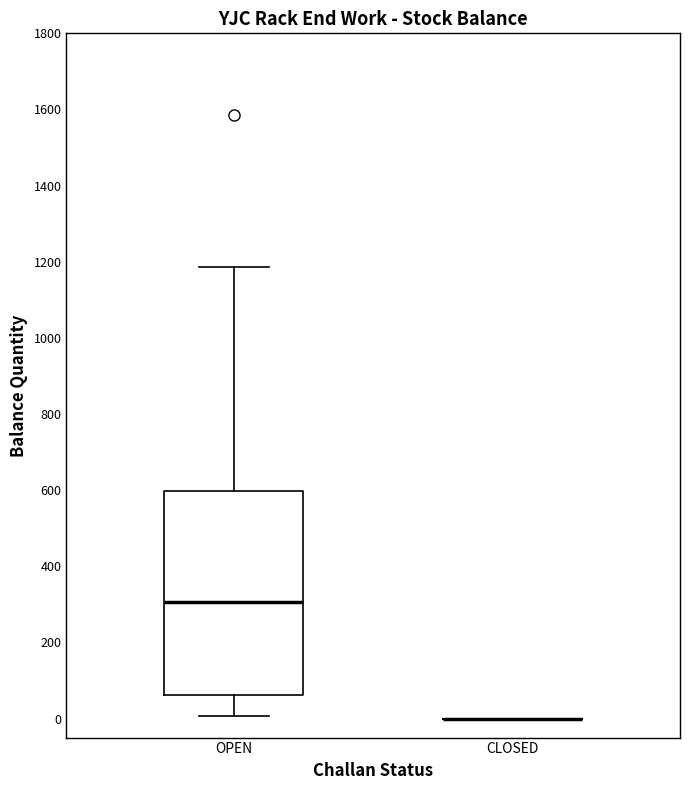

Reading left to right, transcribe this box plot: for each box, give where its median line is, the range the box spans, and where its two whiskers end, as read against the y-axis. The values are not printed on the chart, so give them approximately, as read against the axis.

OPEN: median 300, box 60 to 600, whiskers 0 to 1180
CLOSED: box collapsed to a line at 0, whiskers 0 to 0